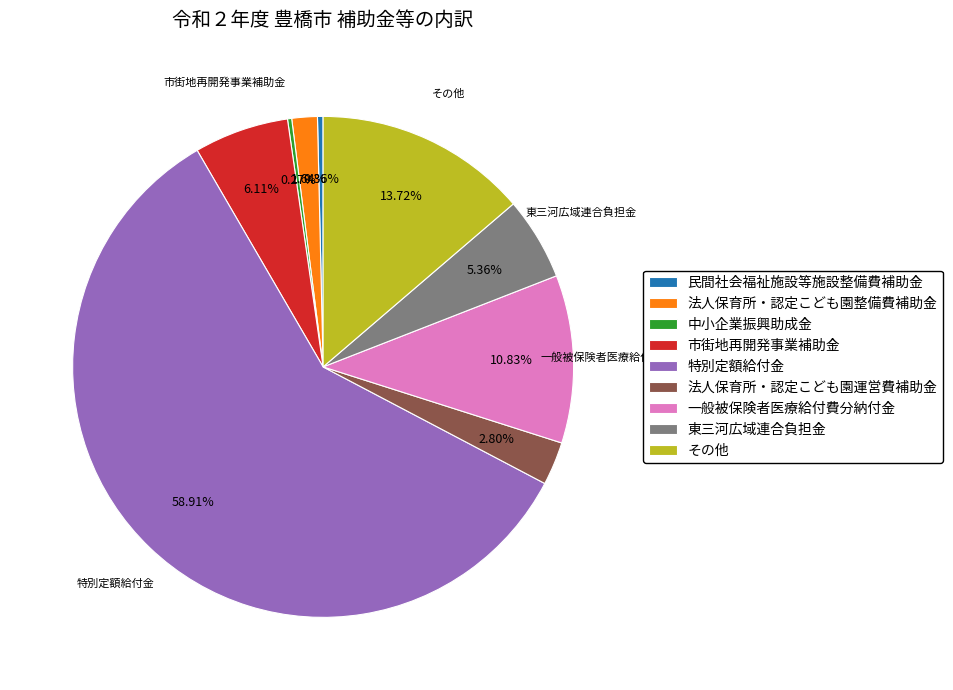

Between 東三河広域連合負担金 and 一般被保険者医療給付費分納付金, which is larger?

一般被保険者医療給付費分納付金